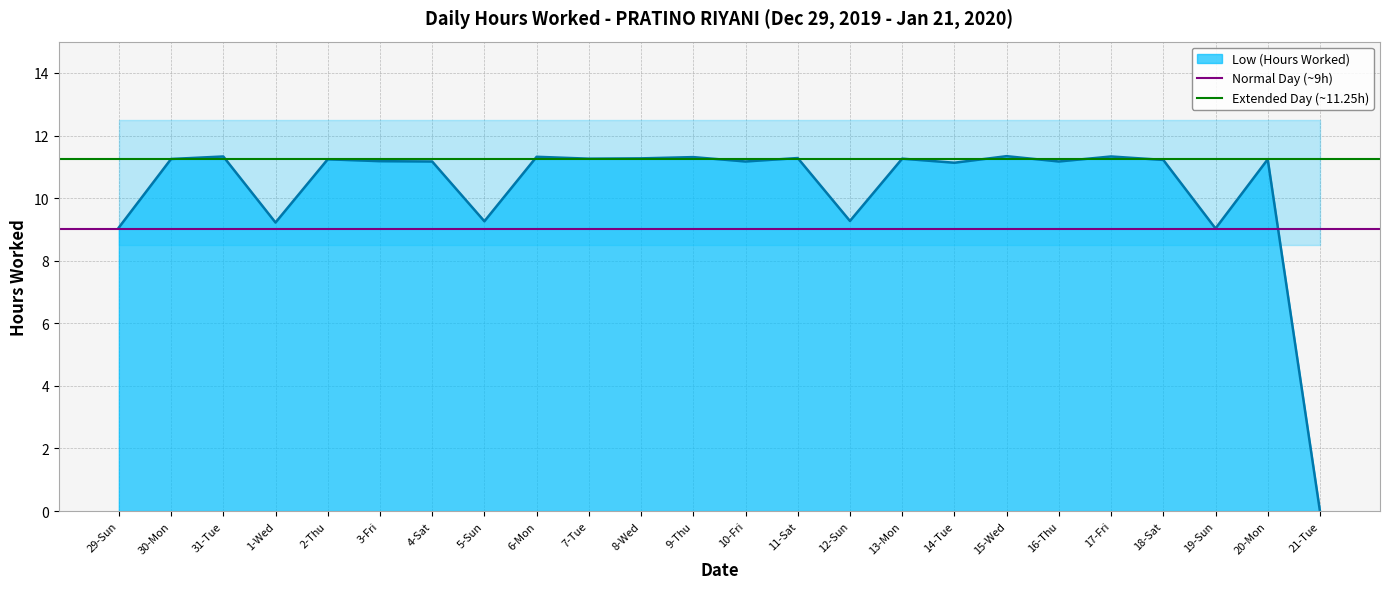

The value of Low (Hours Worked) at 17-Fri is 11.3. True or false?

True